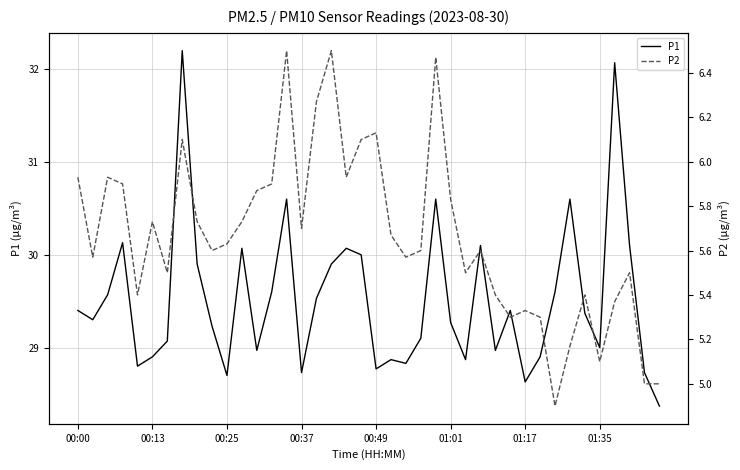

What is the minimum value for P1?

28.4